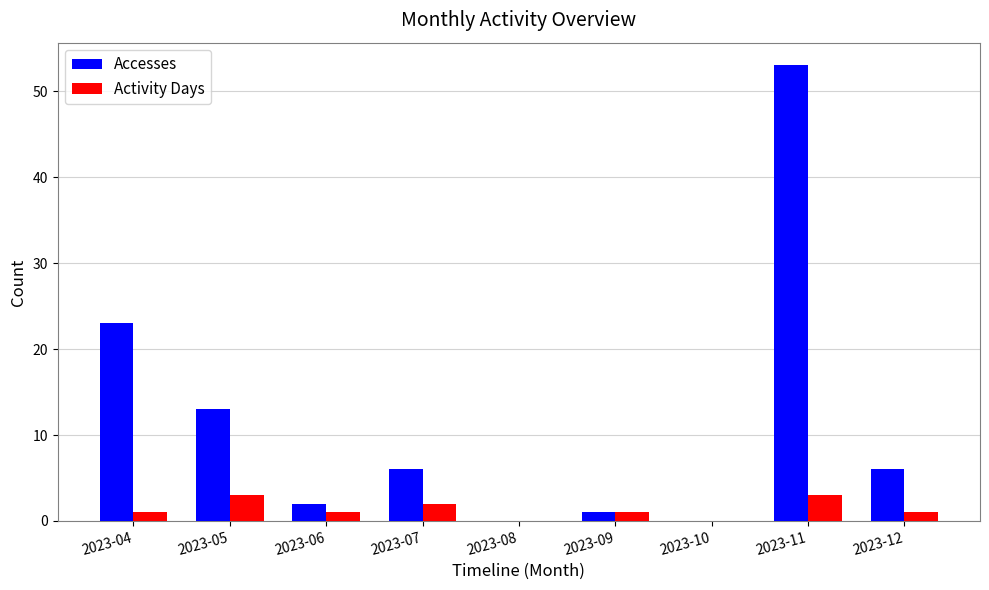

What is the difference between the Accesses values at 2023-10 and 2023-12?

6